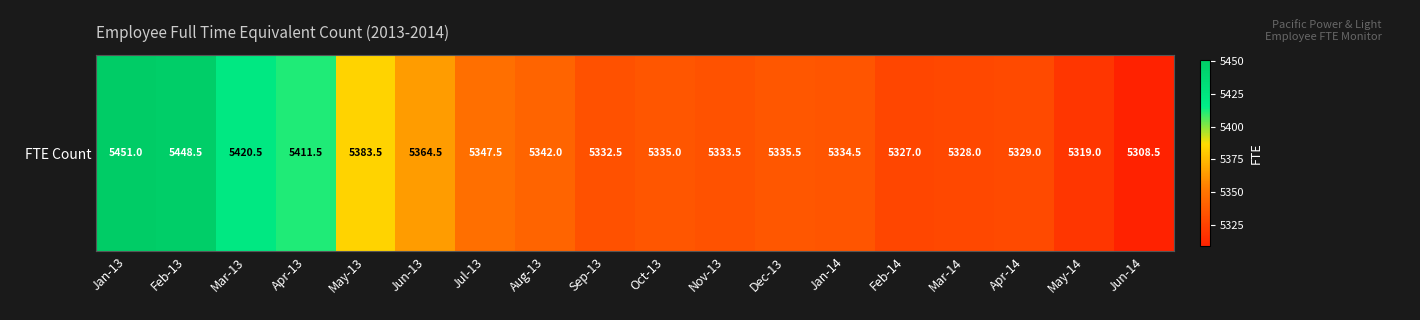

The value at Apr-13 is 5411.5. True or false?

True